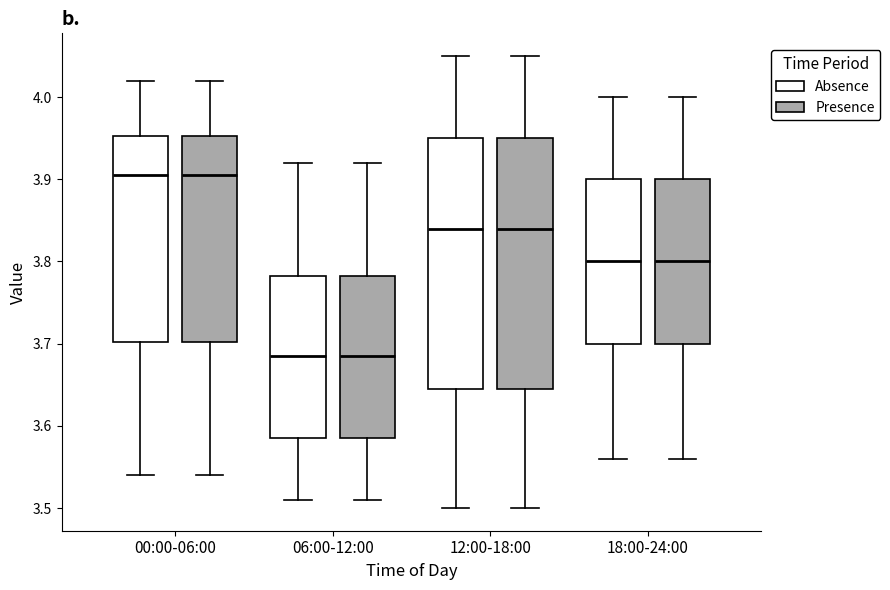

Reading left to right, read every box against the y-axis: the position of its median line, the range the box covers, and the ends of its whiskers. The values are not printed on the chart, so give them approximately, as read against the axis.

00:00-06:00 (Absence): median 3.91, box 3.70 to 3.95, whiskers 3.54 to 4.02
00:00-06:00 (Presence): median 3.91, box 3.70 to 3.95, whiskers 3.54 to 4.02
06:00-12:00 (Absence): median 3.69, box 3.59 to 3.78, whiskers 3.51 to 3.92
06:00-12:00 (Presence): median 3.69, box 3.59 to 3.78, whiskers 3.51 to 3.92
12:00-18:00 (Absence): median 3.84, box 3.65 to 3.95, whiskers 3.50 to 4.05
12:00-18:00 (Presence): median 3.84, box 3.65 to 3.95, whiskers 3.50 to 4.05
18:00-24:00 (Absence): median 3.80, box 3.70 to 3.90, whiskers 3.56 to 4.00
18:00-24:00 (Presence): median 3.80, box 3.70 to 3.90, whiskers 3.56 to 4.00